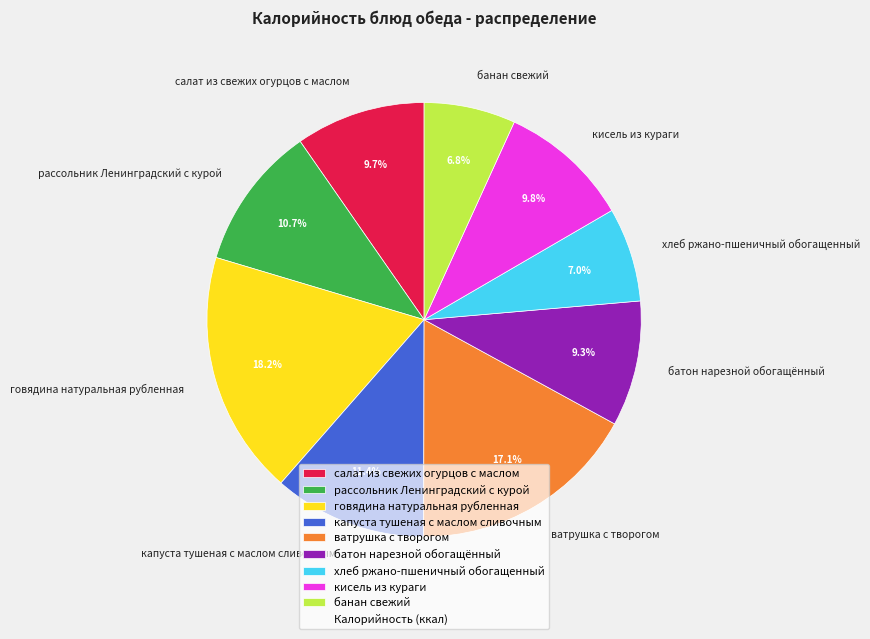

Is there any slice that represents more than half of the pie?

No